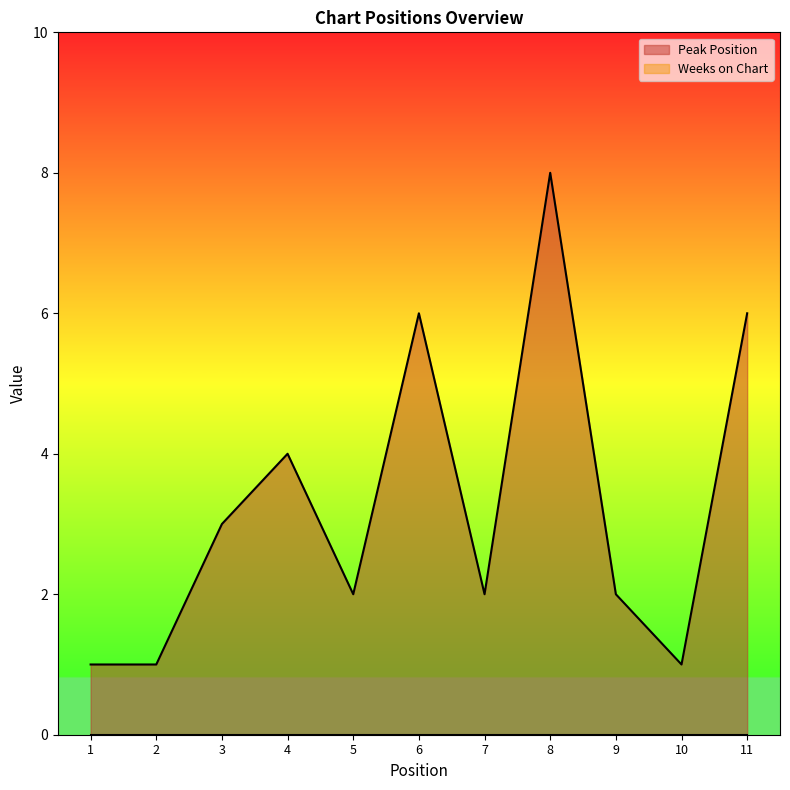

Where is the first local maximum?

4